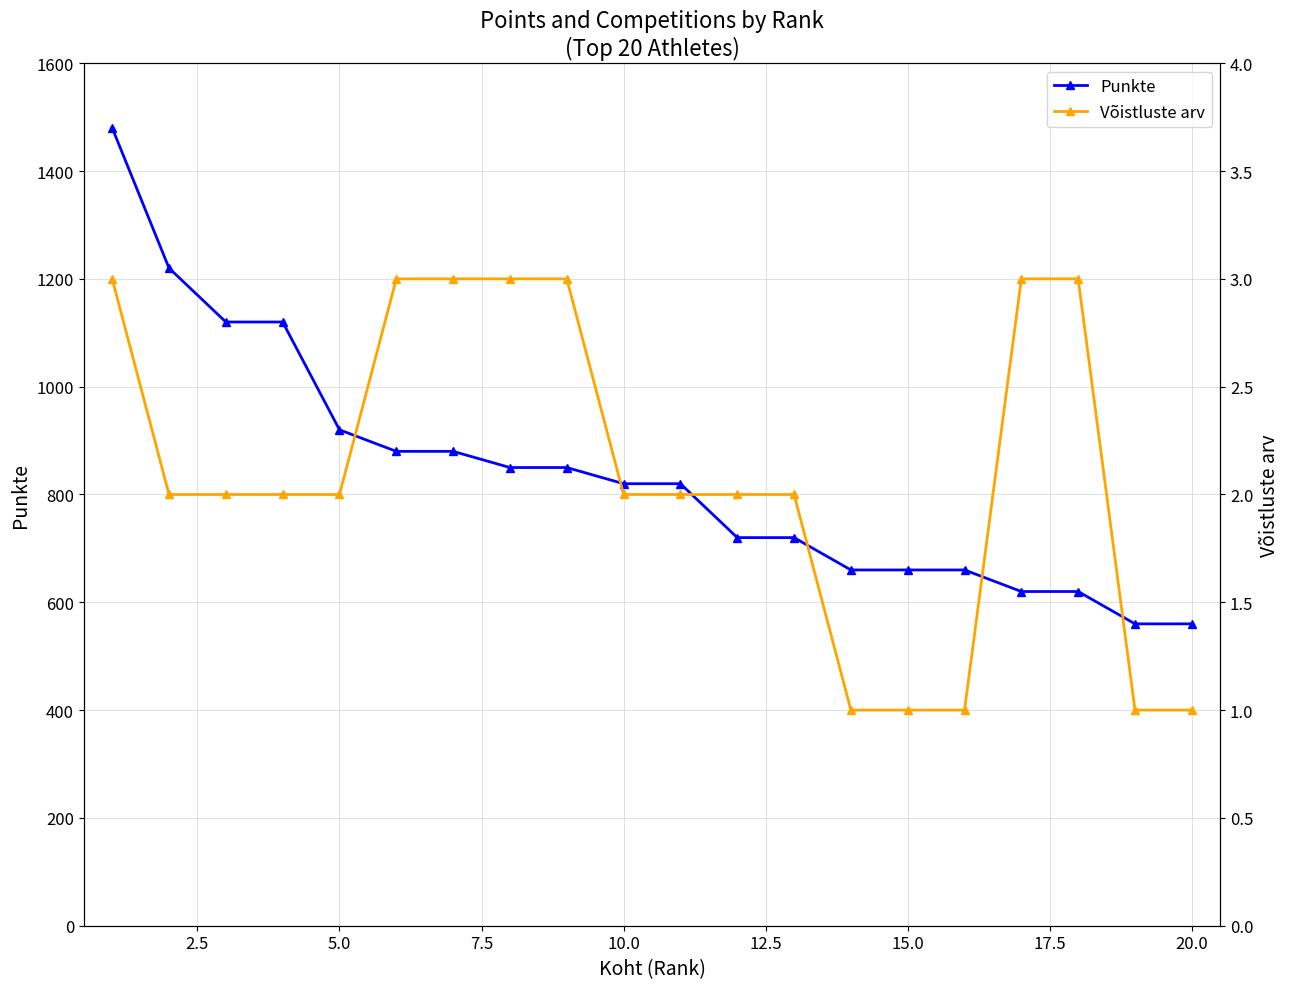

The Võistluste arv series shows 3 at 12.5. True or false?

True